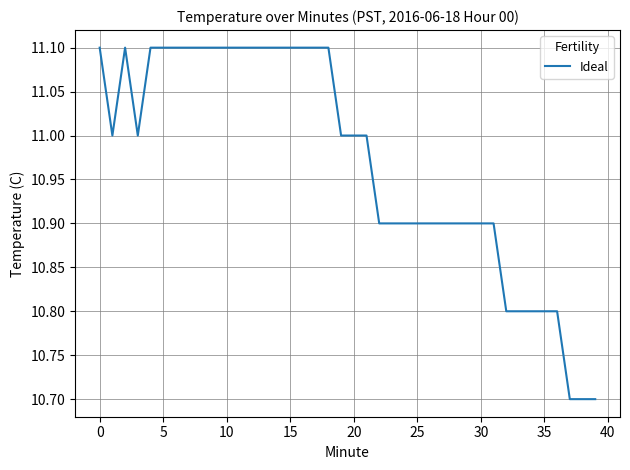

Reading left to right, what are all the values shown in this chart?

11.1	11.0	11.1	11.0	11.1	11.1	11.1	11.1	11.1	11.1	11.1	11.1	11.1	11.1	11.1	11.1	11.1	11.1	11.1	11.0	11.0	11.0	10.9	10.9	10.9	10.9	10.9	10.9	10.9	10.9	10.9	10.9	10.8	10.8	10.8	10.8	10.8	10.7	10.7	10.7